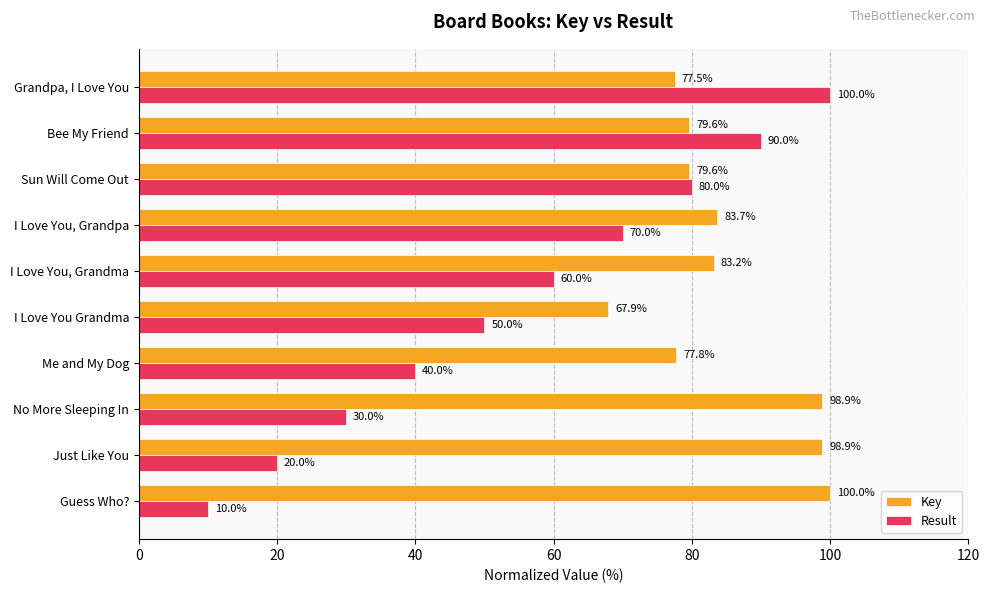

The Key series shows 149.5 at I Love You, Grandpa. True or false?

False